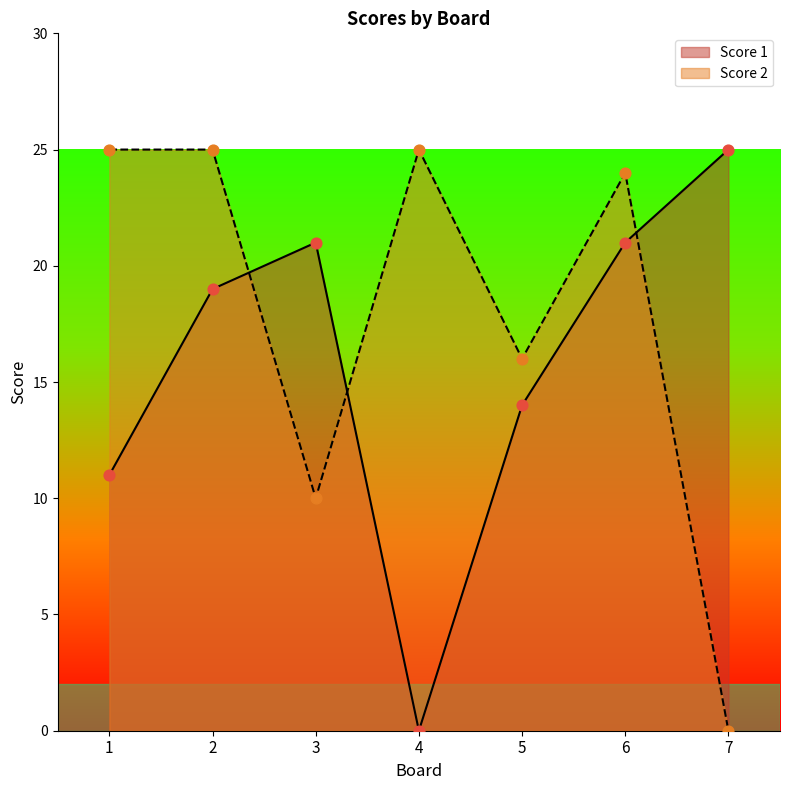

Which series has the largest total across all categories?

Score 2